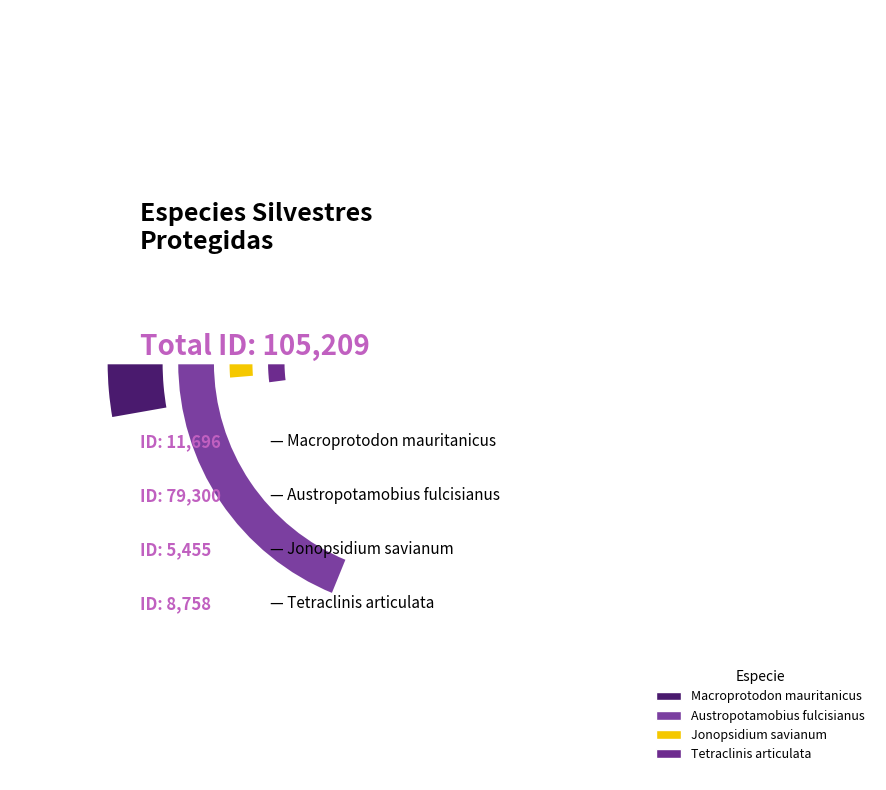

True or false: Macroprotodon mauritanicus accounts for 1% of the total.

False